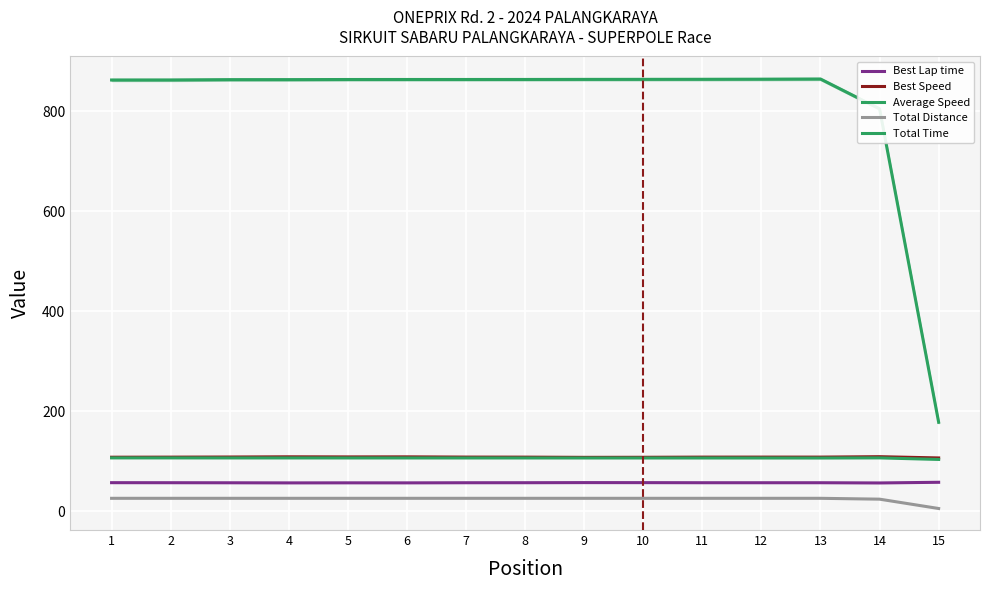

At how many categories does at least one series exceed 732?

14